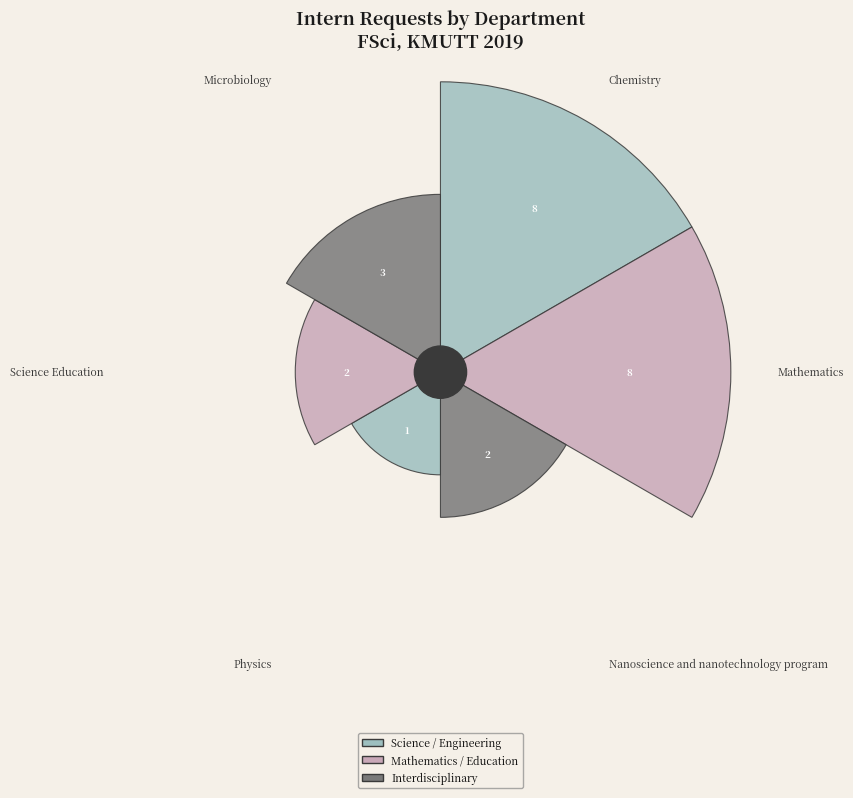

Between Science Education and Mathematics, which is larger?

Mathematics